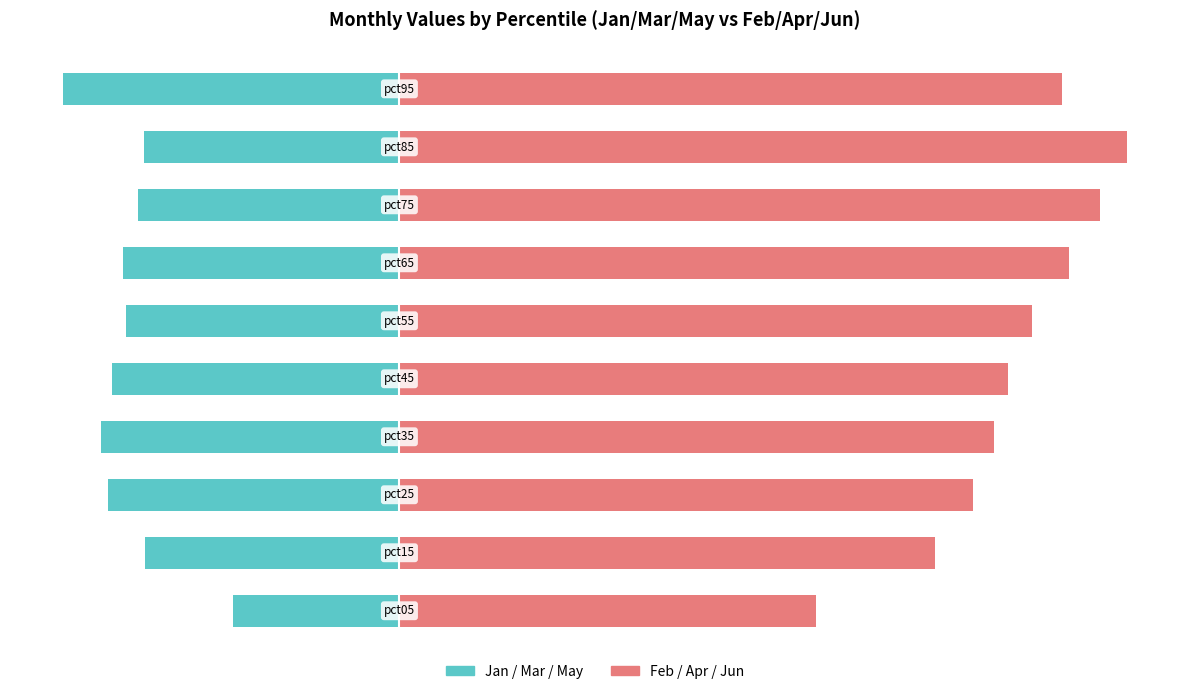

How many data points in Jan/Mar/May are less than -37?

6